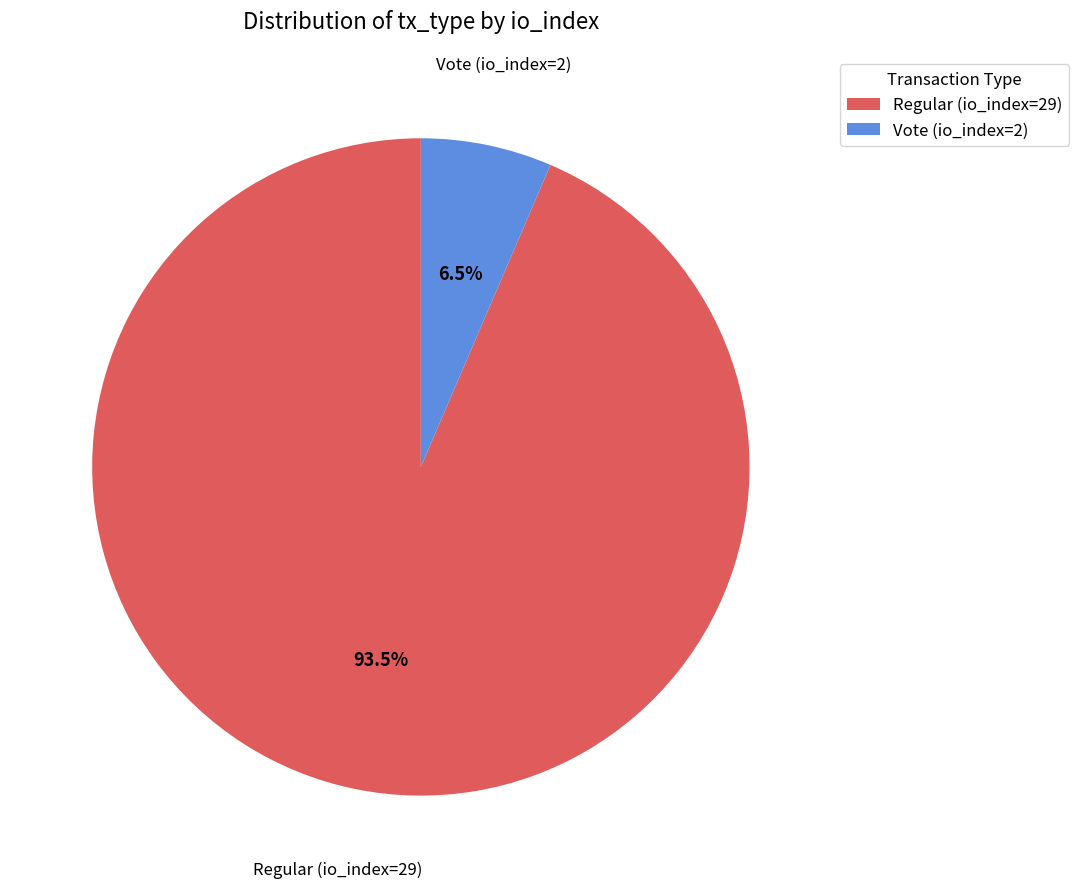

To the nearest percent, what is the difference between the largest and smallest slice percentages?

87%